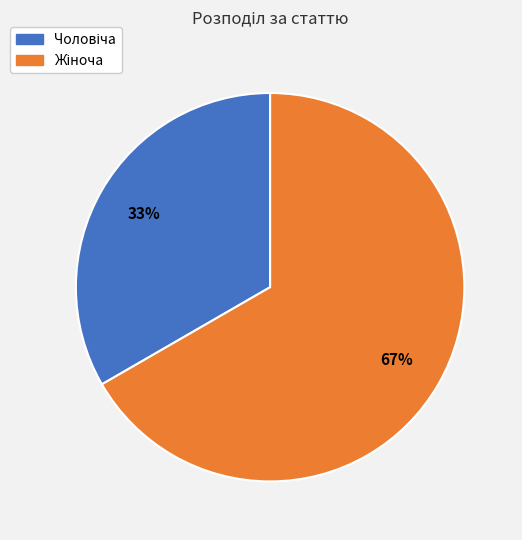

Does any single category account for the majority?

Yes